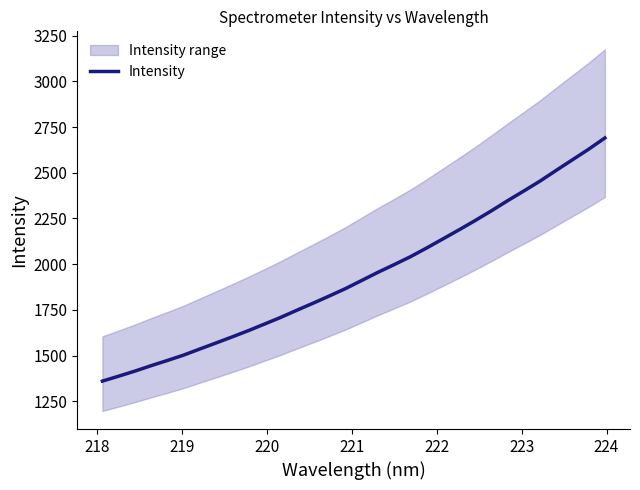

What is the maximum value for Intensity?

2690.1